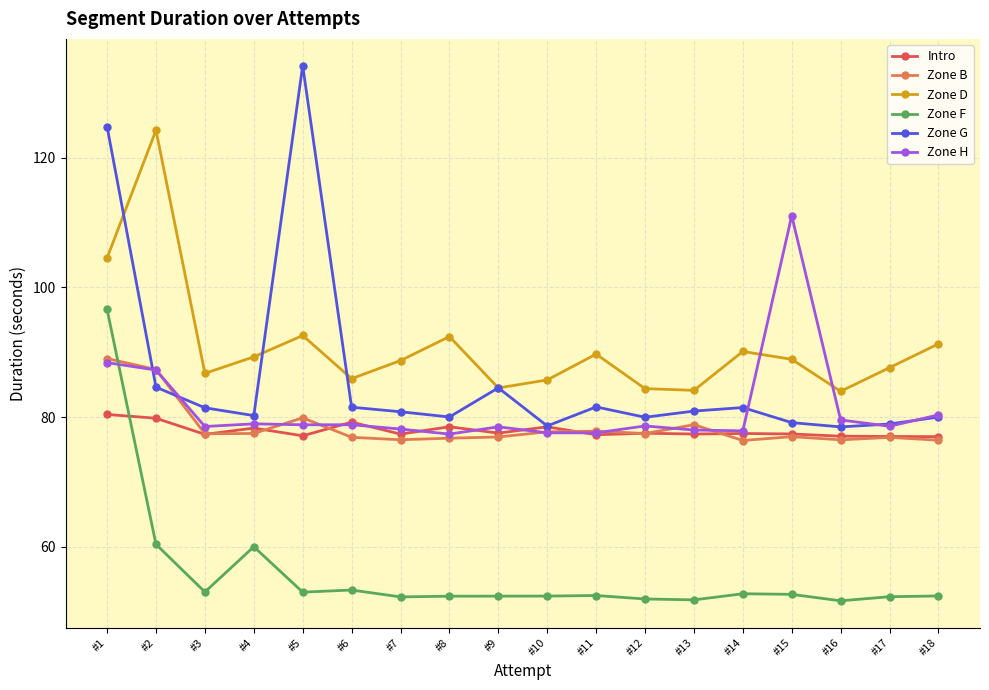

Where do Zone H and Zone F first cross each other?

#1 and #2